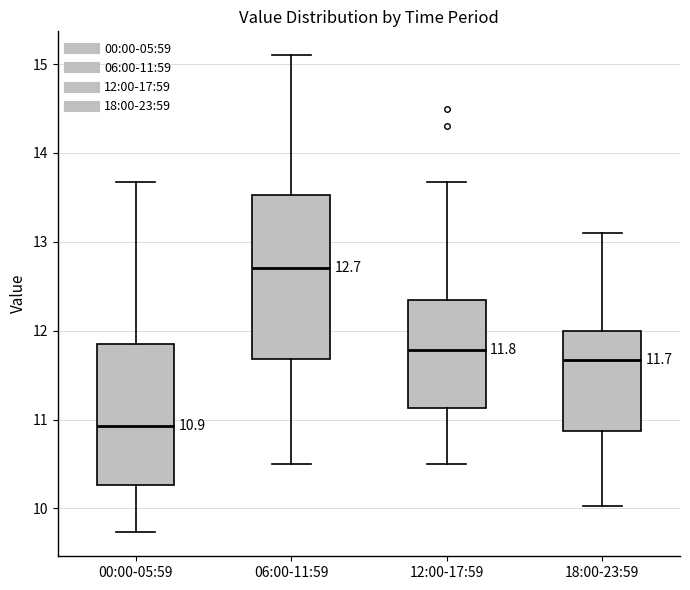

Comparing the boxes themselves (not the whiskers), which one is the tallest?

06:00-11:59